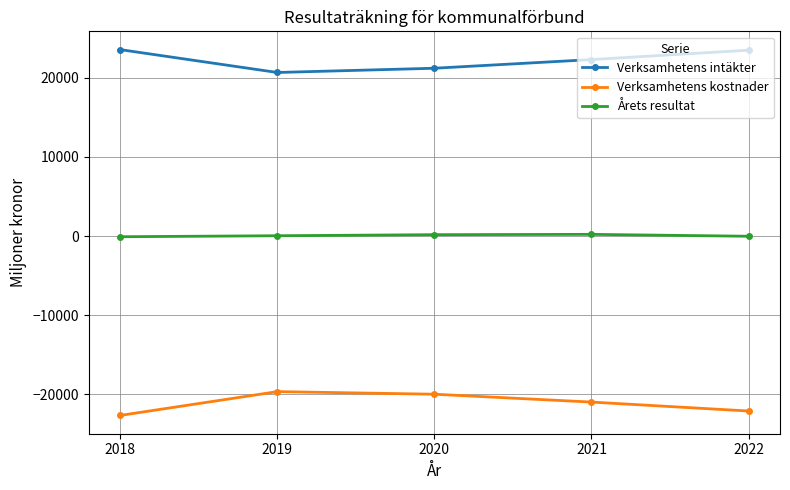

What is the difference between the Årets resultat values at 2020 and 2021?

39.8